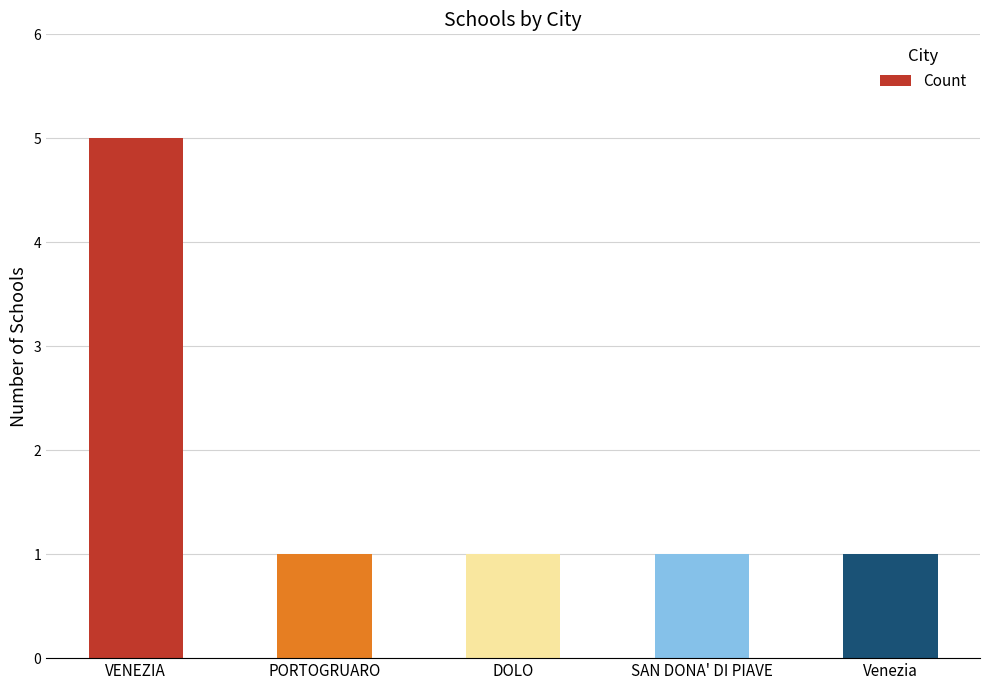

The value at SAN DONA' DI PIAVE is 0. True or false?

False